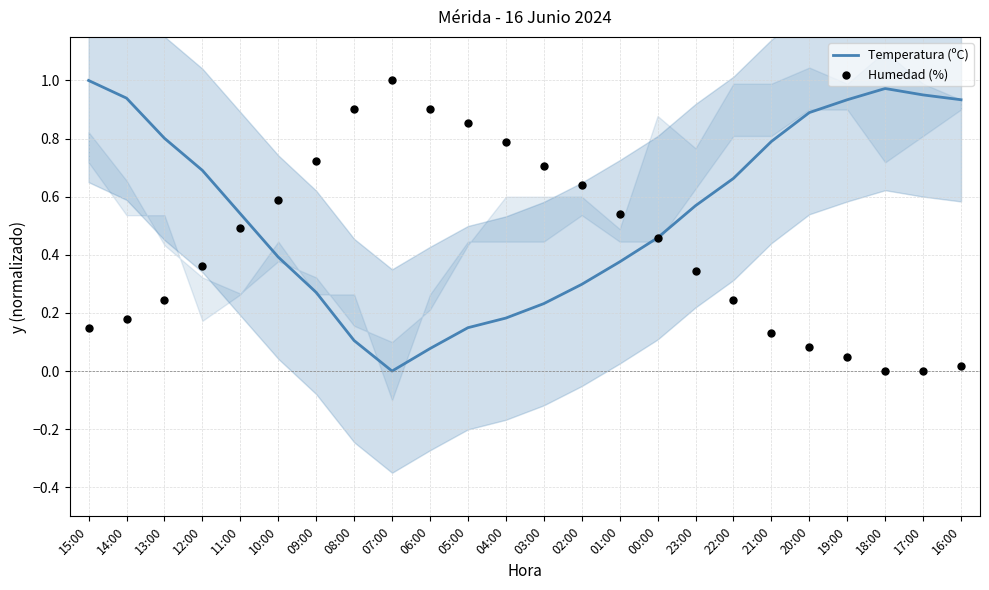

Which series reaches the minimum Y coordinate?

Temperatura (ºC)